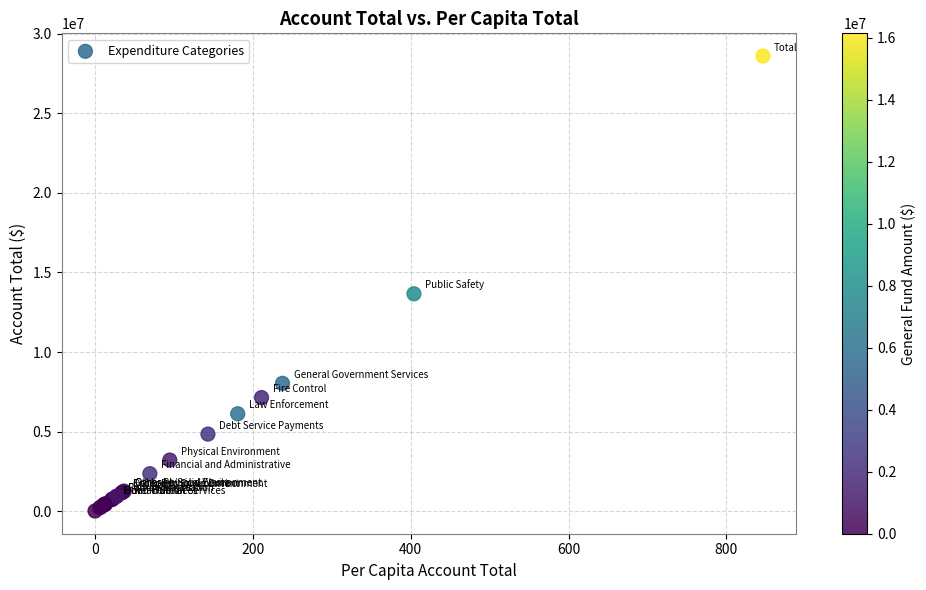

What Y value in the scatter plot is closest to 14305384?

13660804